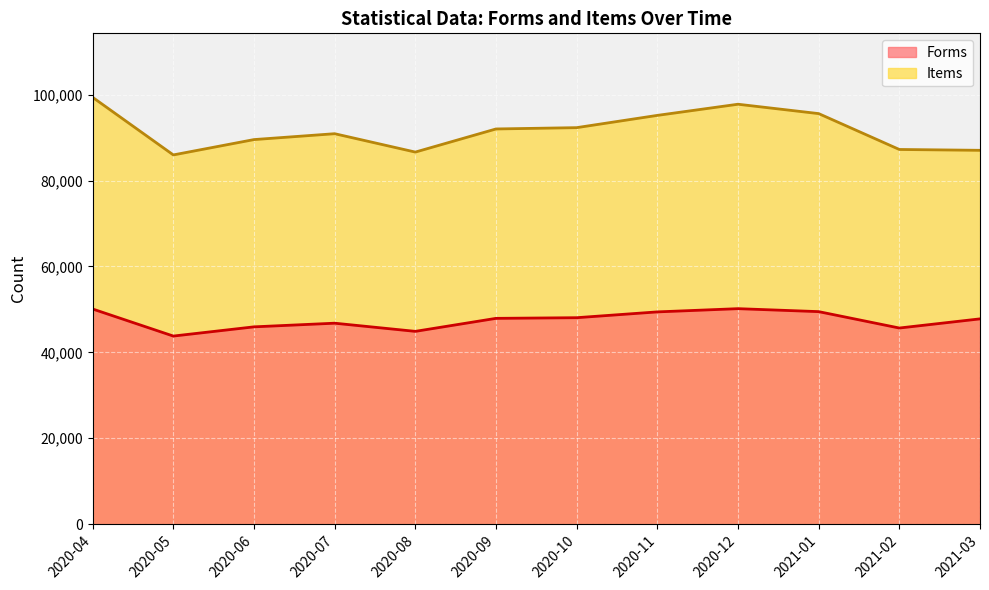

Does the chart display data point markers on the line(s)?

No